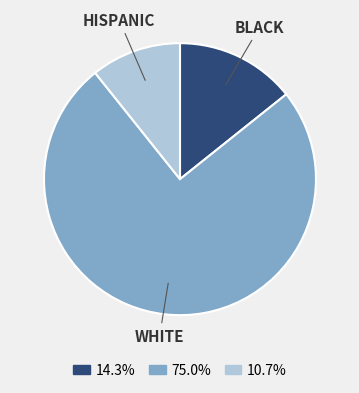

Is there any slice that represents more than half of the pie?

Yes